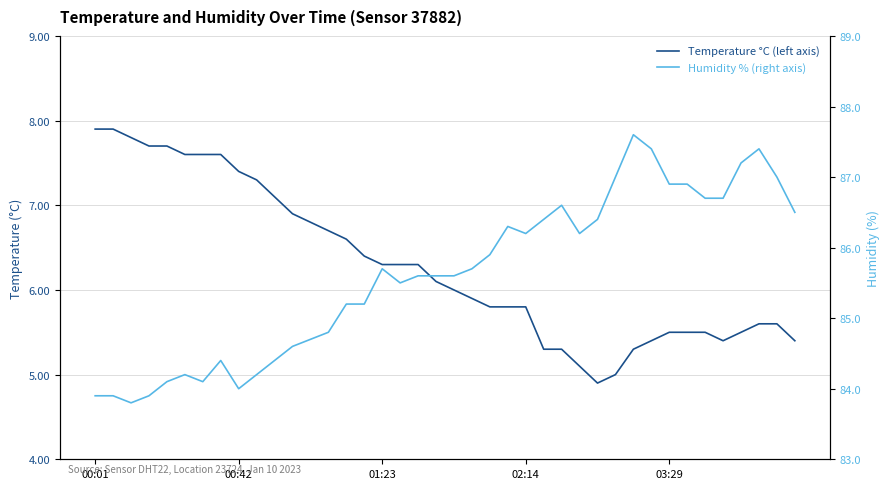

At 13, list the series in order from smallest to largest.

Temperature °C (left axis), Humidity % (right axis)